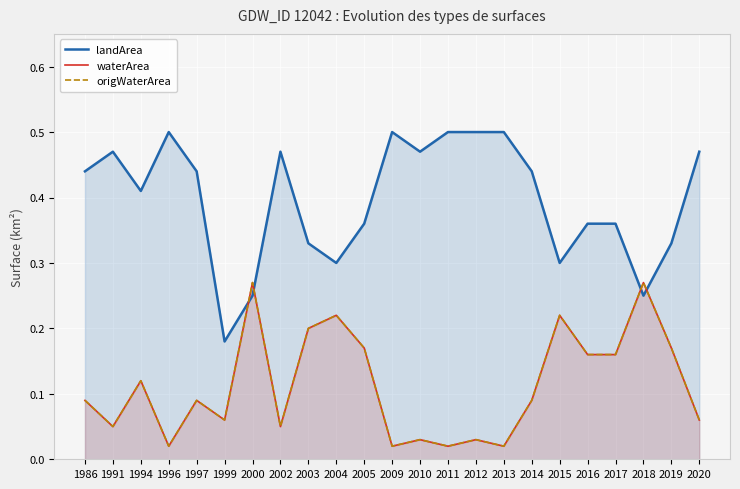

Which has a higher value, 2019 or 2013?

2013